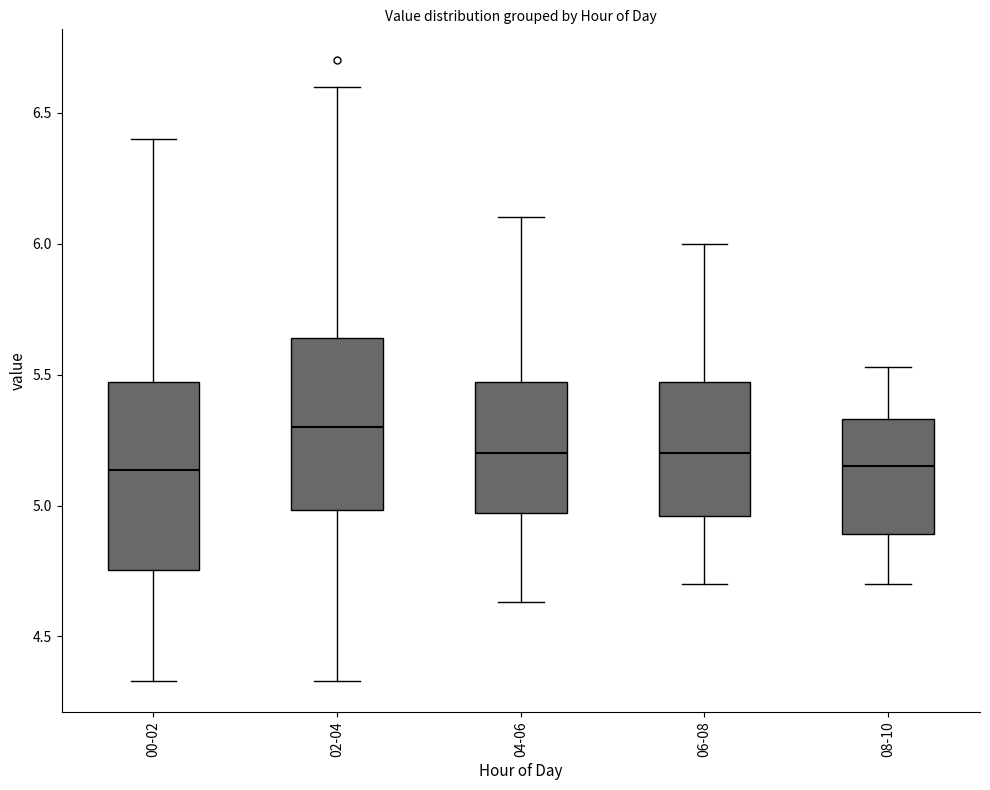

Which box is the tallest, from its lower edge to its upper edge?

00-02